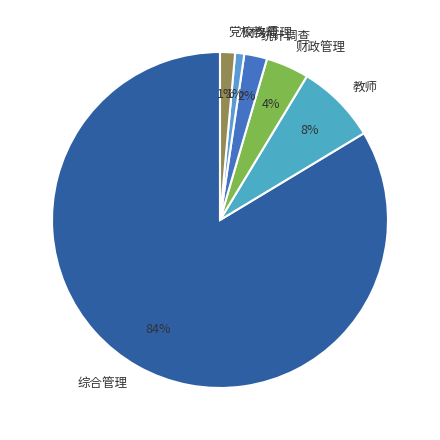

Which has a higher value, 统计调查 or 财政管理?

财政管理